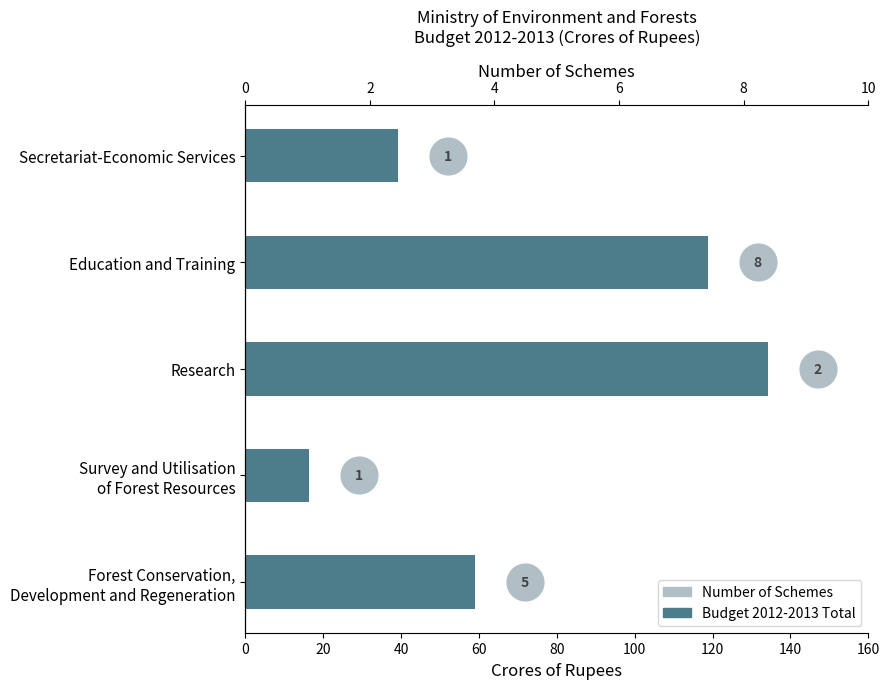

What is the change in value from Secretariat-Economic Services to Education and Training?

+79.4